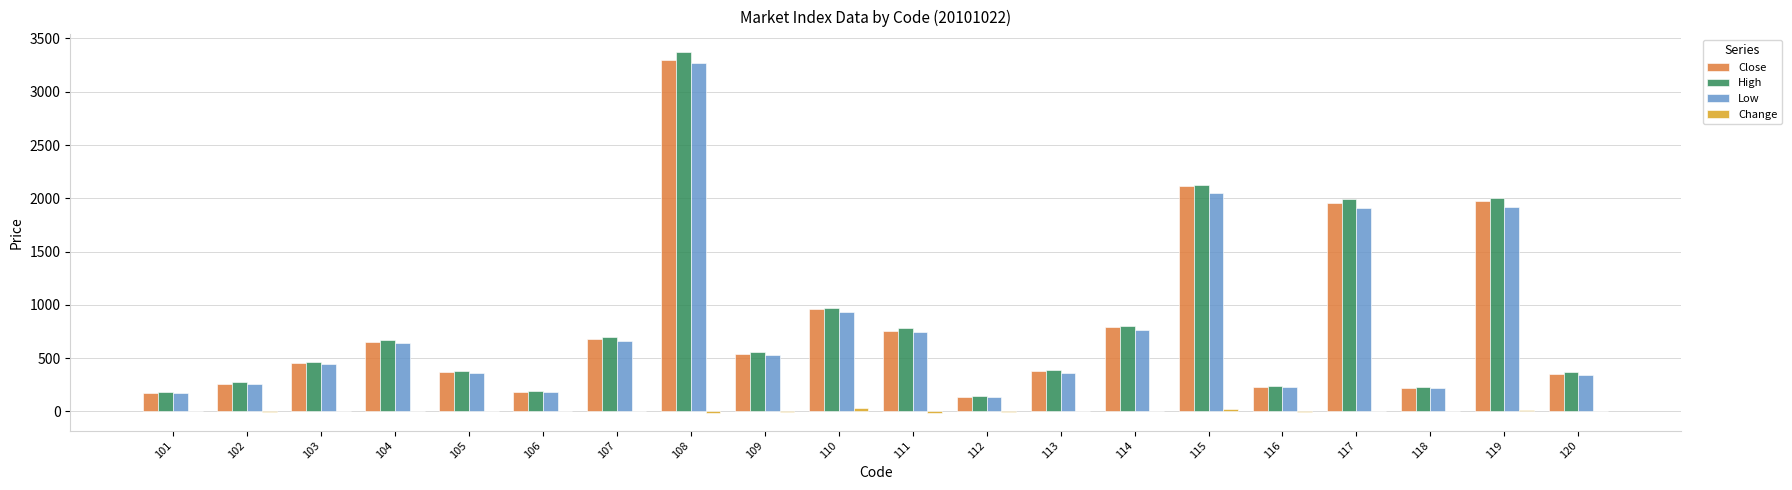

At which category is the sum across all series the highest?

108